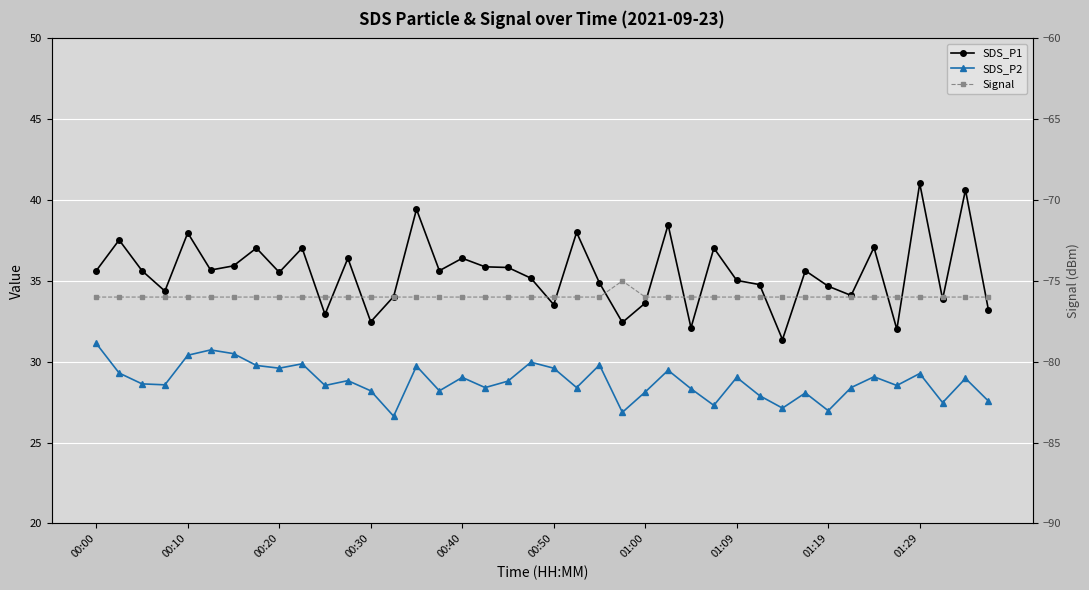

Which series has the largest total across all categories?

SDS_P1